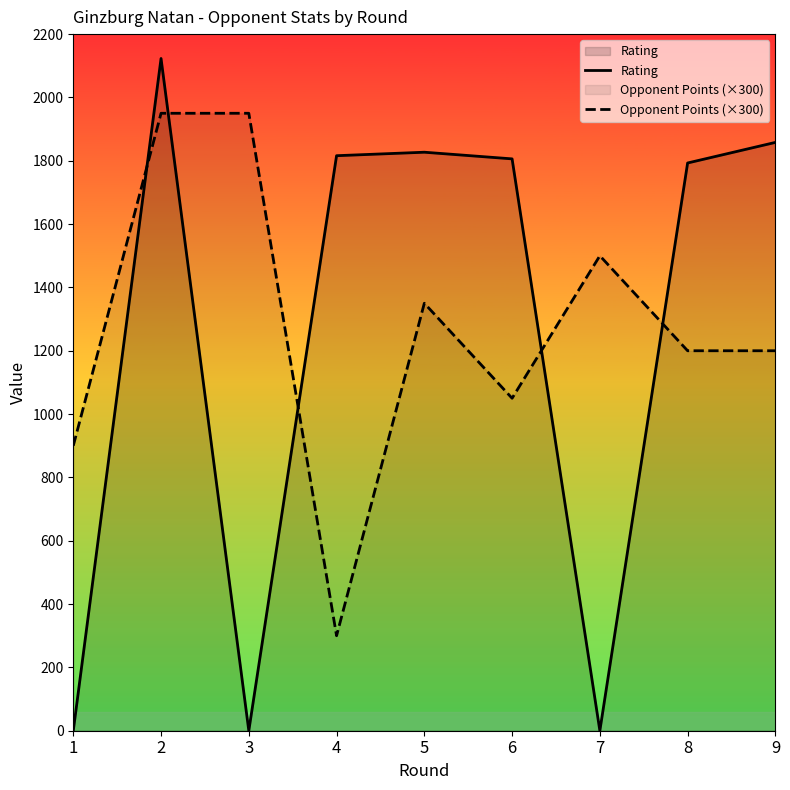

What is the sum of all Opponent Points (×300) values?

11400